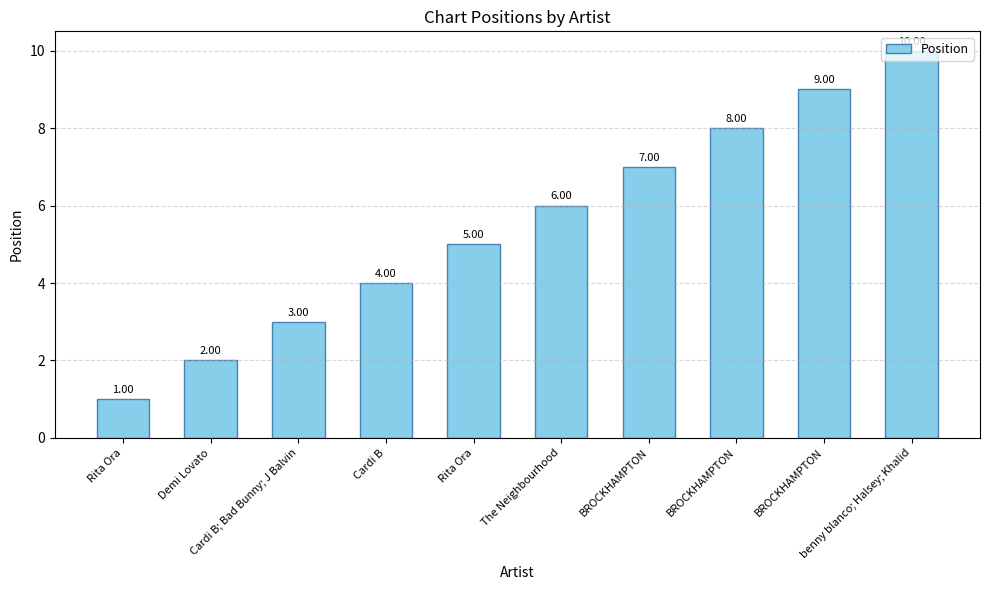

How many data points does each series have?

10